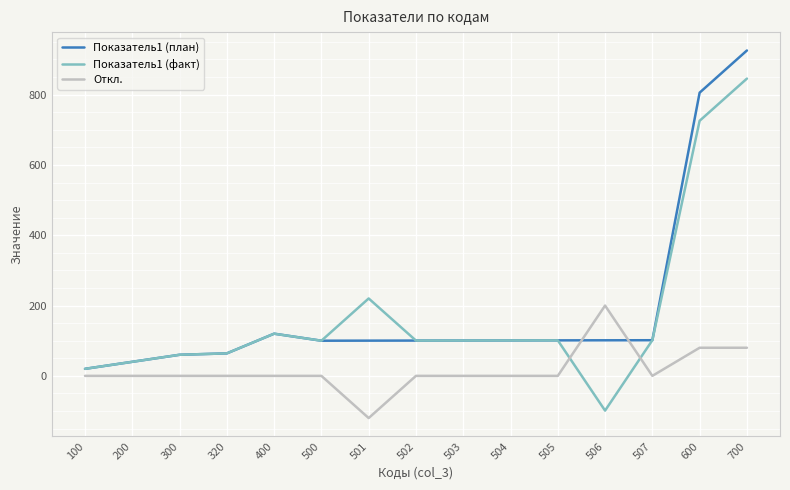

The Откл. series shows 0.0 at 504. True or false?

True